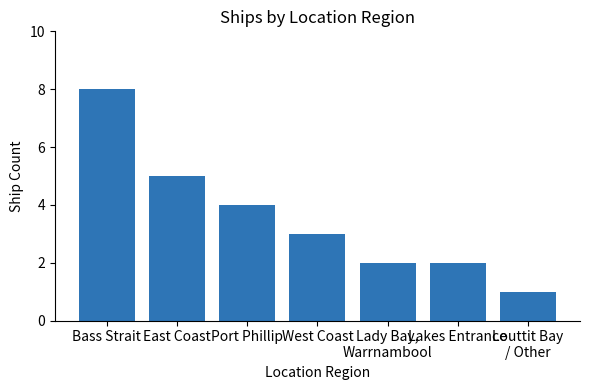

How many values are below 3?

3